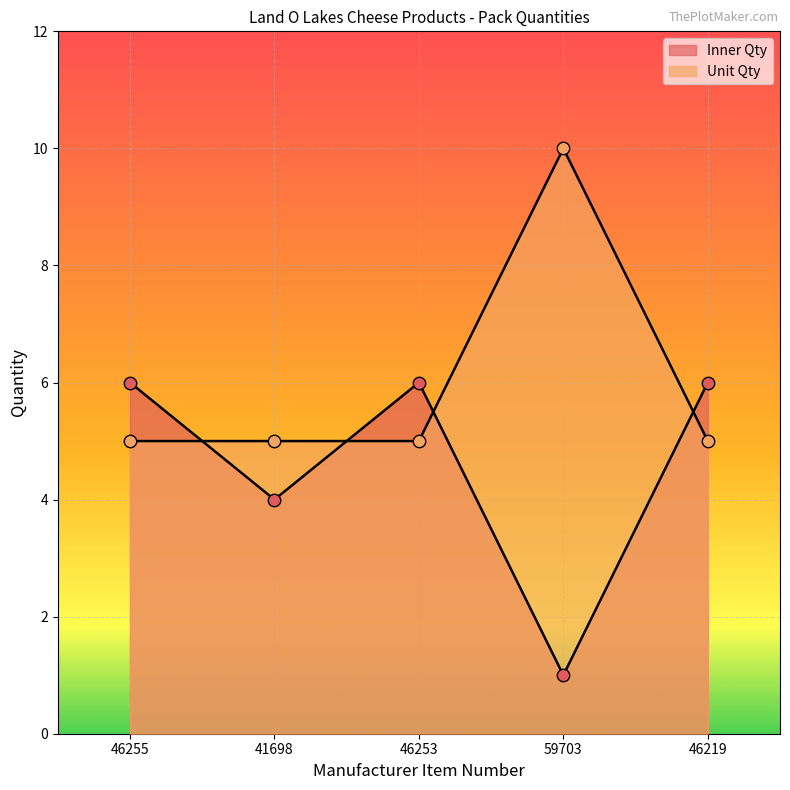

Is the value of Unit Qty at 46219 greater than the value of Inner Qty at 46255?

No